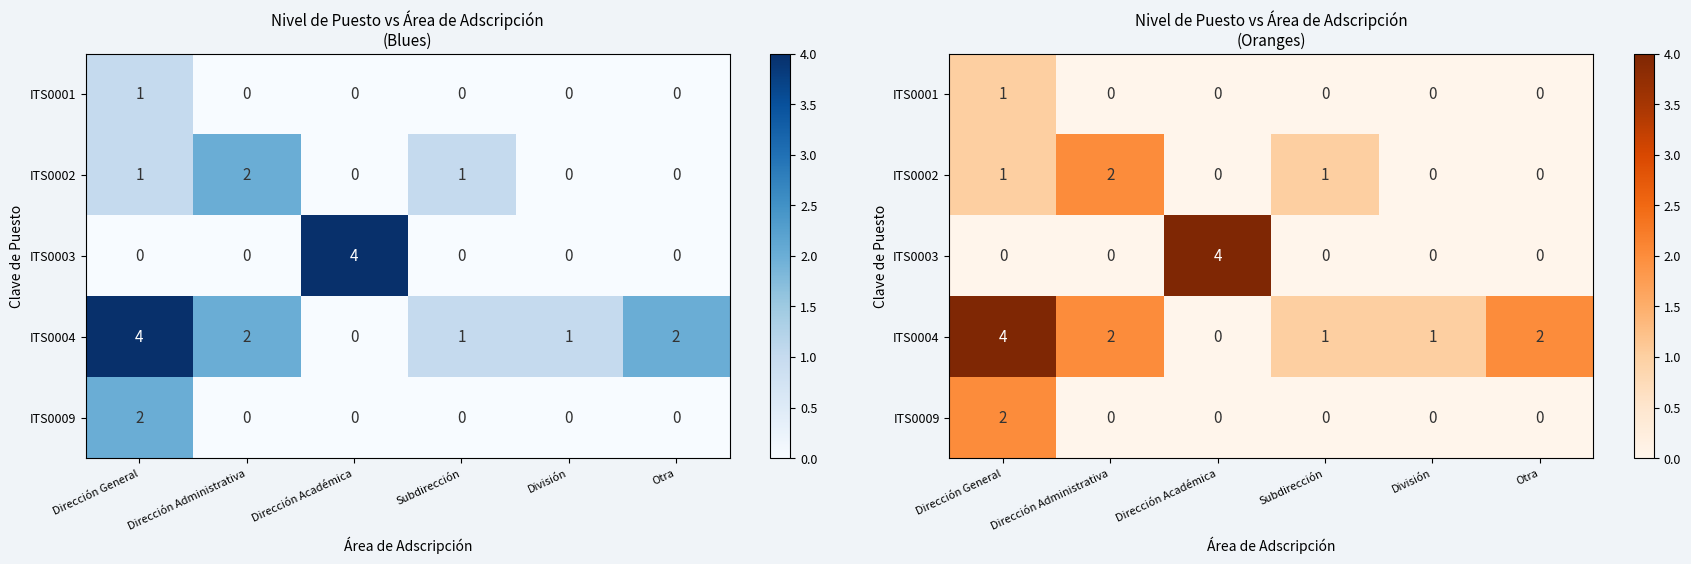

How many ITS0001 values are between 0 and 1?

6